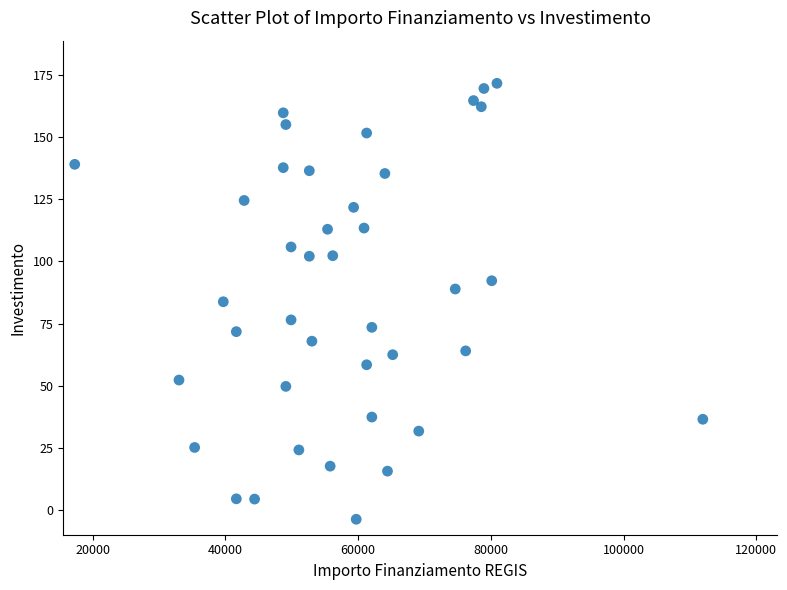

What is the range of X values (max minus min)?

94665.7